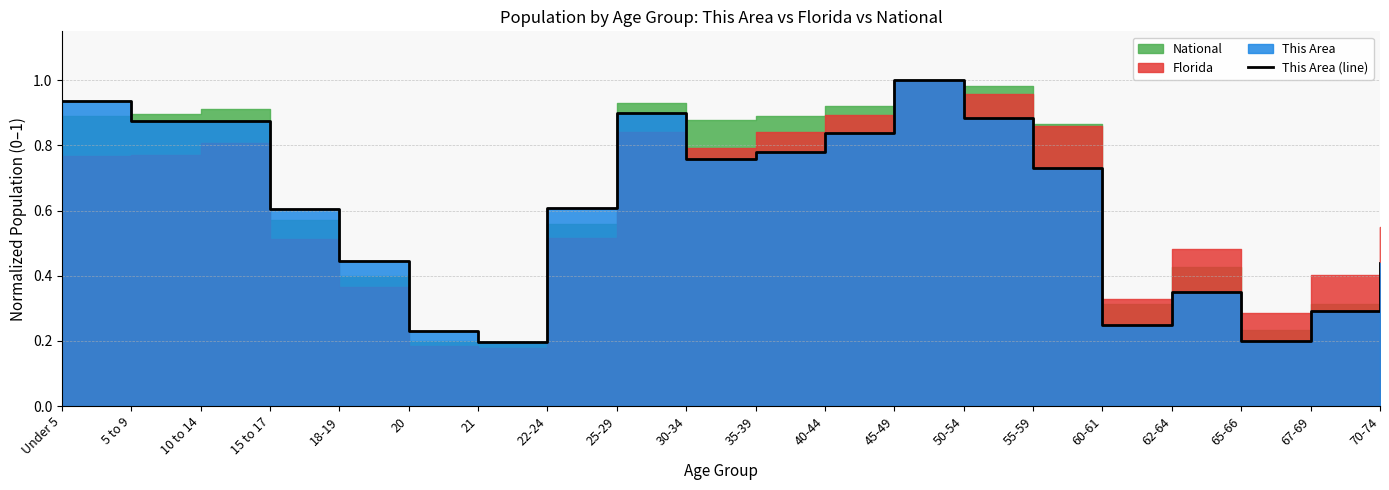

Which category has the highest value across all series?

45-49